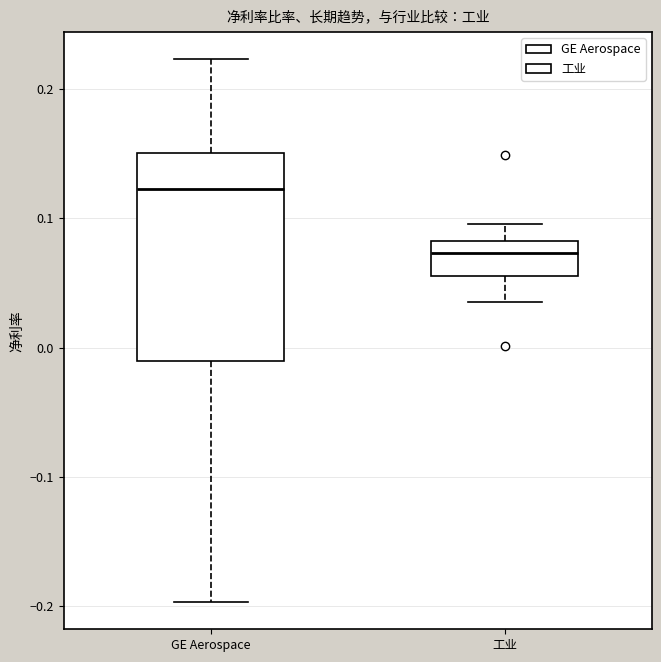

Reading left to right, transcribe this box plot: for each box, give where its median line is, the range the box spans, and where its two whiskers end, as read against the y-axis. The values are not printed on the chart, so give them approximately, as read against the axis.

GE Aerospace: median 0.12, box -0.01 to 0.15, whiskers -0.20 to 0.22
工业: median 0.07, box 0.06 to 0.08, whiskers 0.04 to 0.10